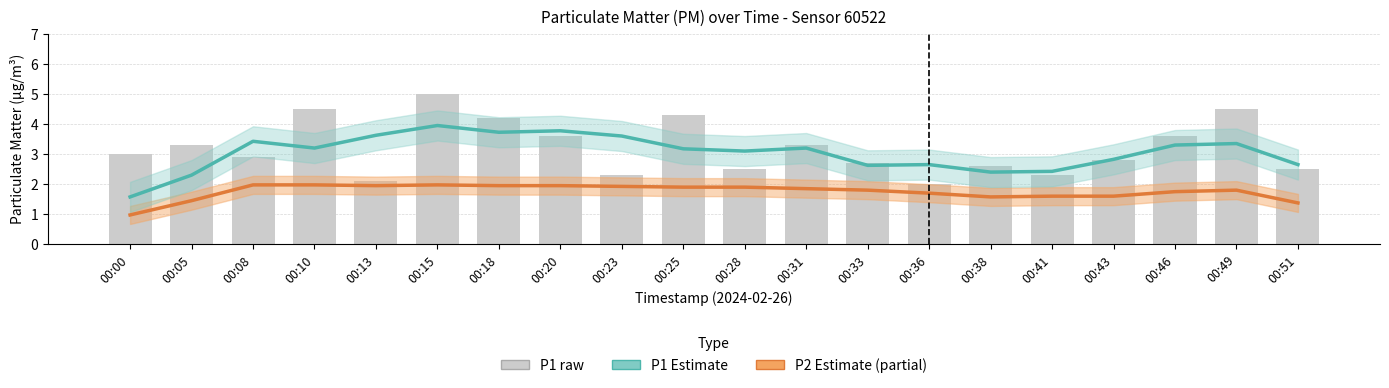

Is the value of P2 (estimate) at 00:25 greater than the value of P1 (estimate) at 00:31?

No